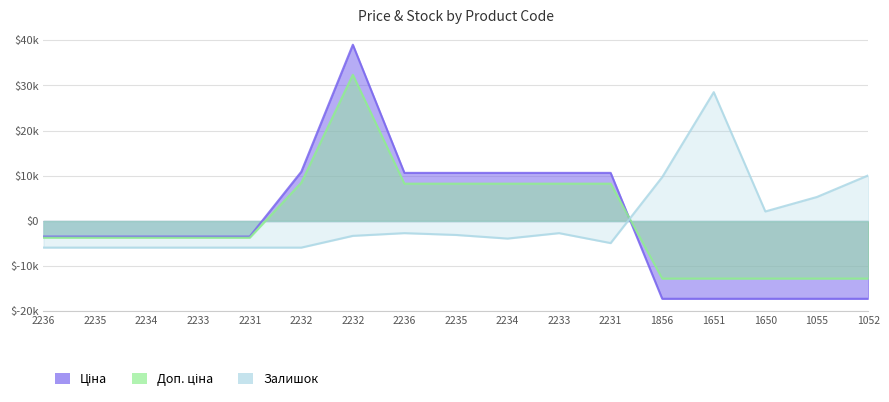

What is the difference between the maximum and minimum values in the Доп. ціна series?

45104.9